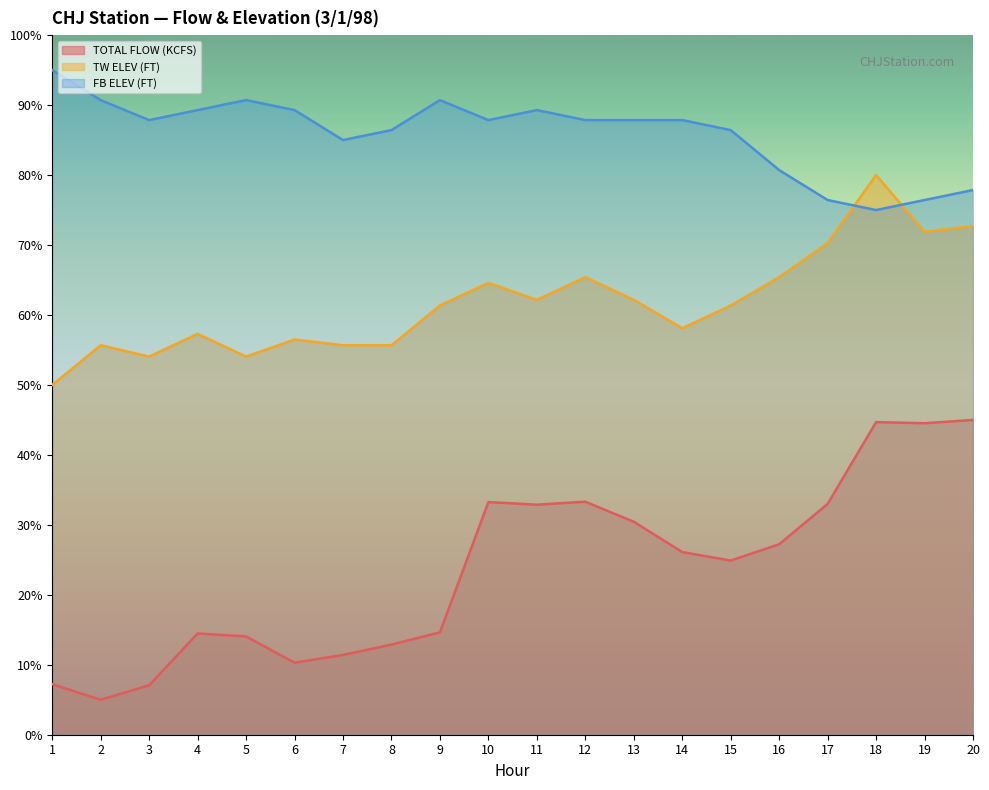

Which series ends up on top after the final intersection of TW ELEV (FT) and FB ELEV (FT)?

FB ELEV (FT)